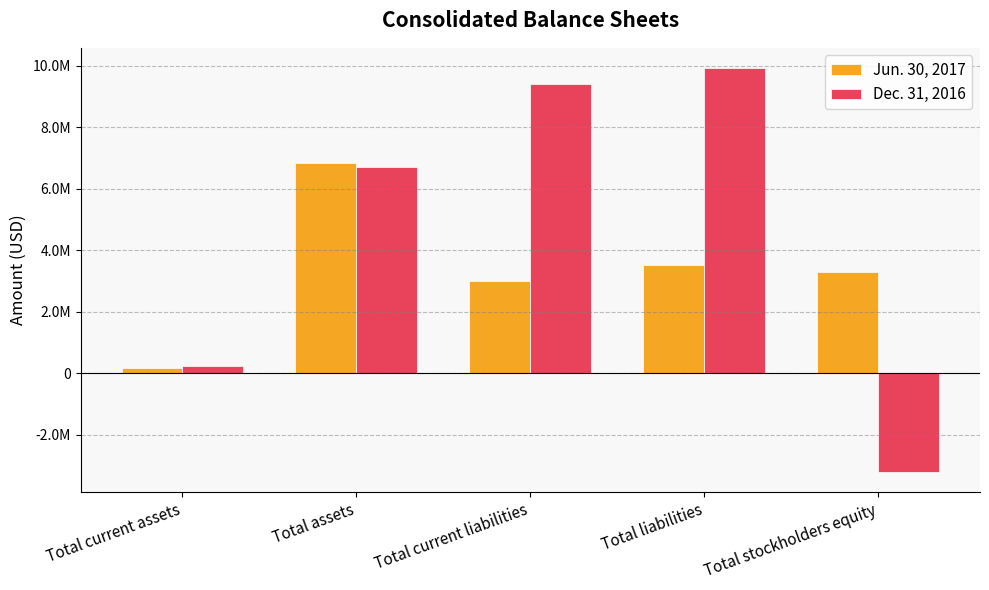

Where does the Dec. 31, 2016 series first go above 6717228?

Total current liabilities